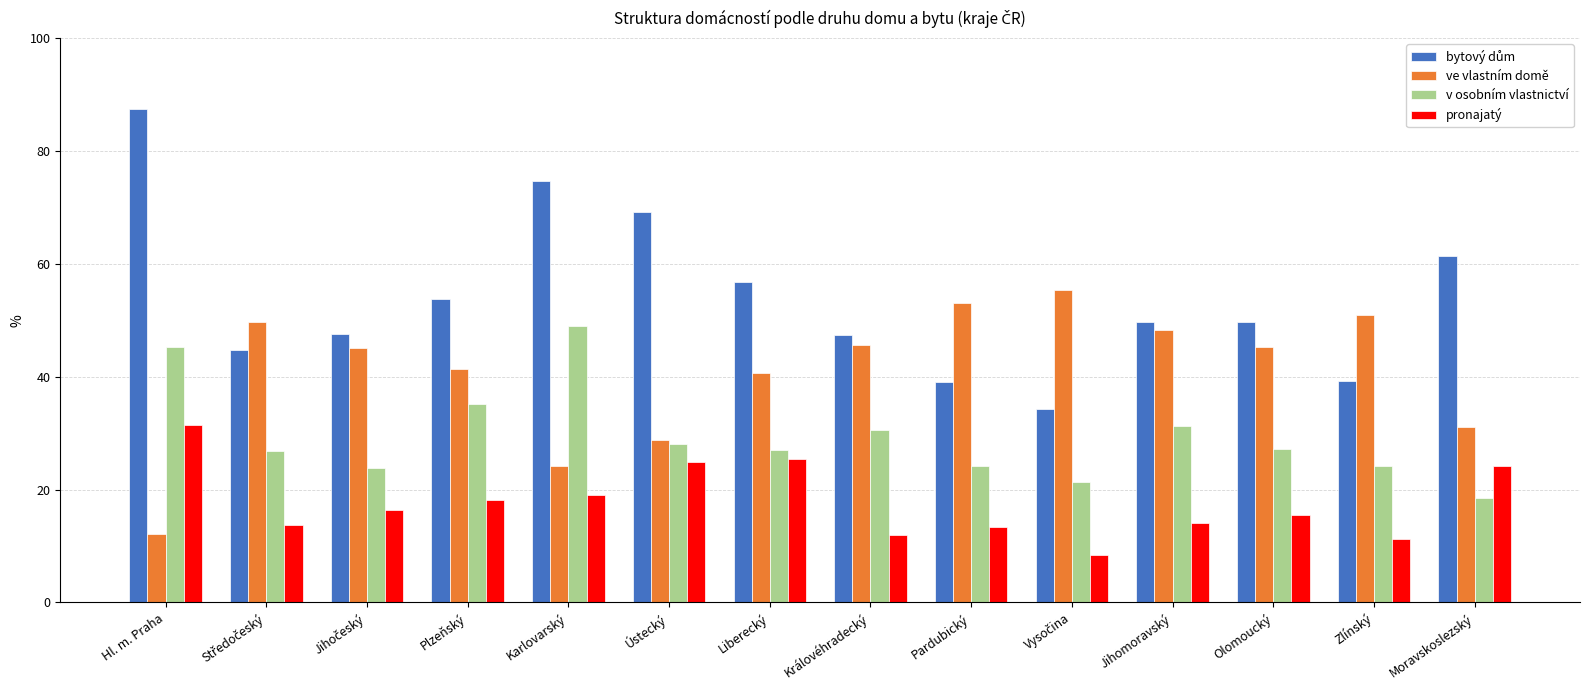

Is it true that ve vlastním domě equals 12.1 at Hl. m. Praha?

True